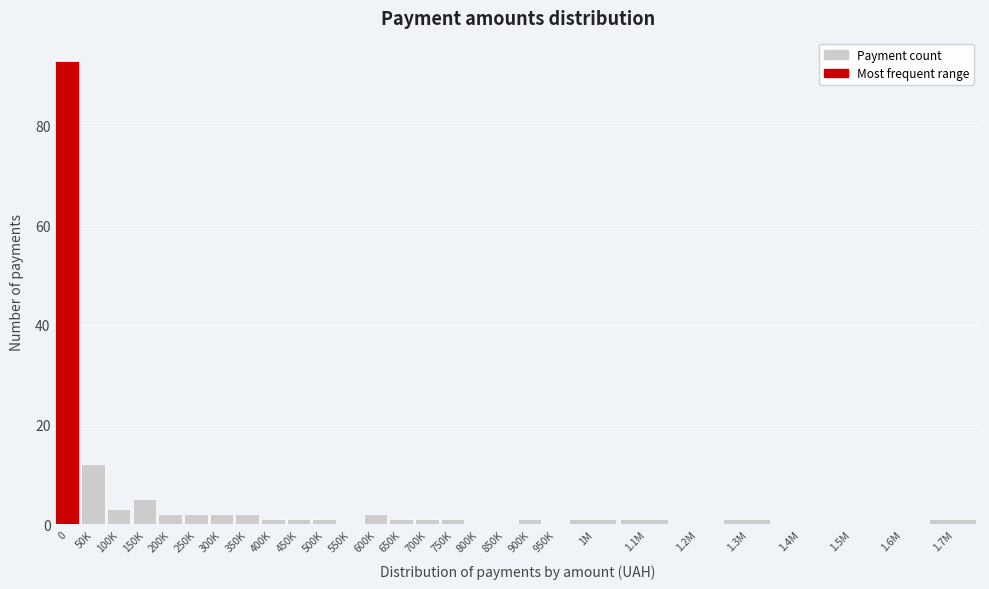

Reading left to right, extract all data points from this chart.

0=93	50K=12	100K=3	150K=5	200K=2	250K=2	300K=2	350K=2	400K=1	450K=1	500K=1	550K=0	600K=2	650K=1	700K=1	750K=1	800K=0	850K=0	900K=1	950K=0	1M=1	1.1M=1	1.2M=0	1.3M=1	1.4M=0	1.5M=0	1.6M=0	1.7M=1